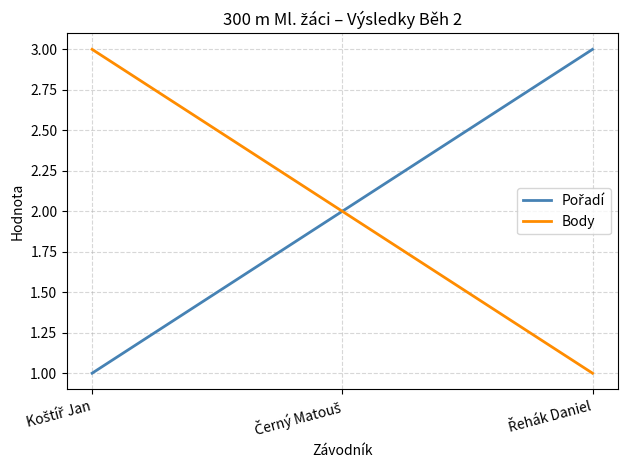

Between Koštíř Jan and Řehák Daniel, which series saw the biggest shift?

Pořadí